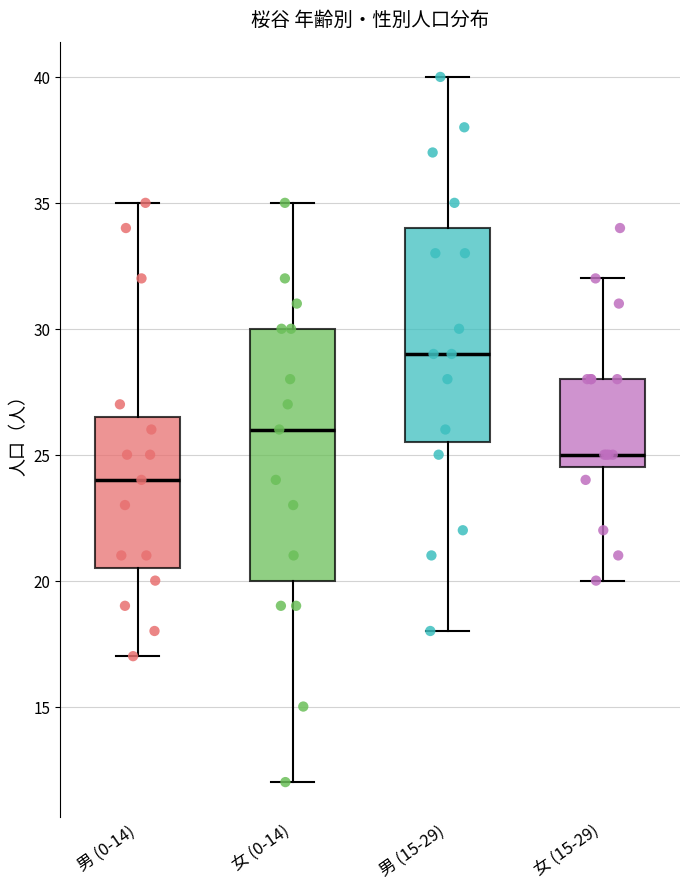

Where does the lower whisker of the box for 女 (0-14) end on the y-axis? The values are not printed on the chart, so give them approximately, as read against the axis.

12.0